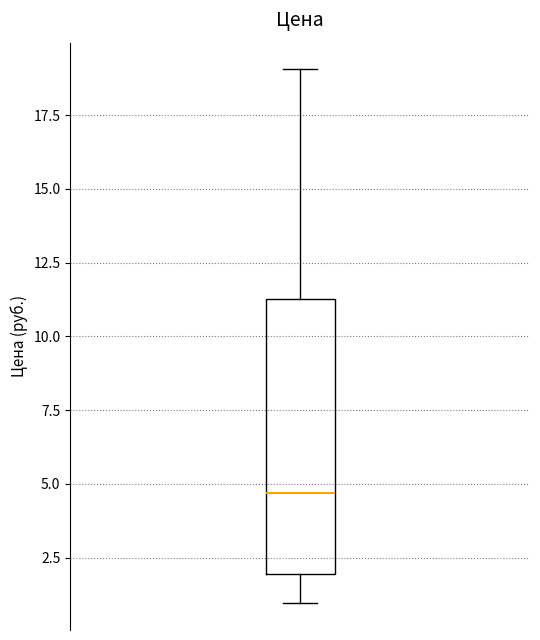

Read this box plot against the y-axis: the position of the median line, the range covered by the box, and the ends of both whiskers. The values are not printed on the chart, so give them approximately, as read against the axis.

median 4.5, box 2.0 to 11.5, whiskers 1.0 to 19.0